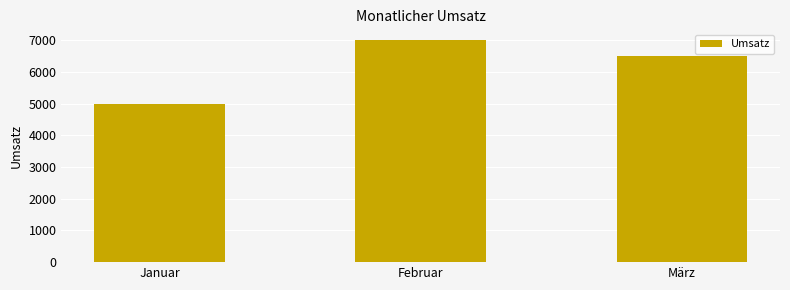

What is the average value?

6167